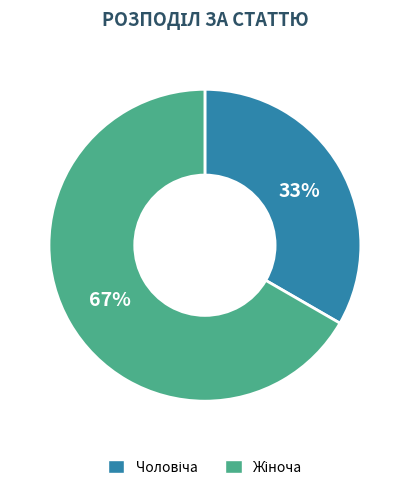

To the nearest percent, what is the average slice percentage?

50%